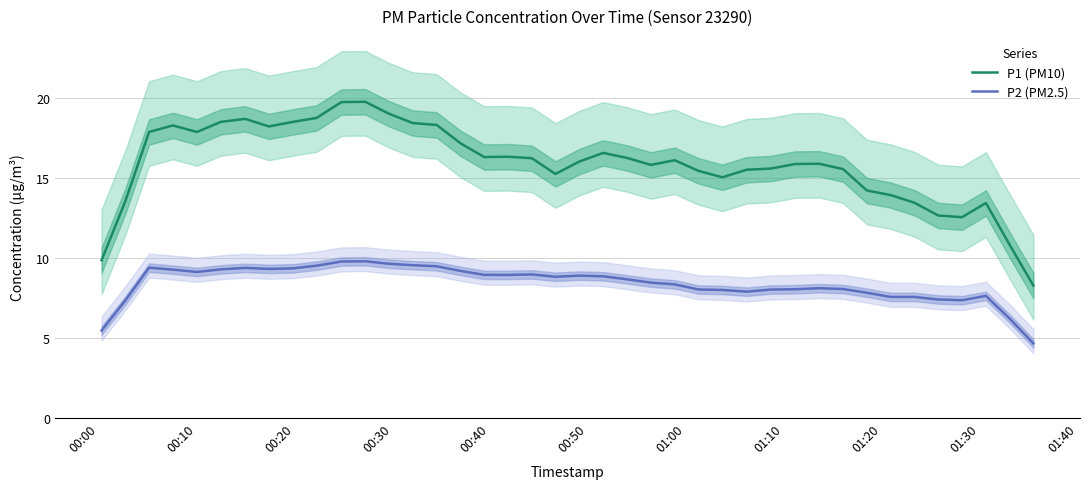

How many lines are shown in the chart?

2